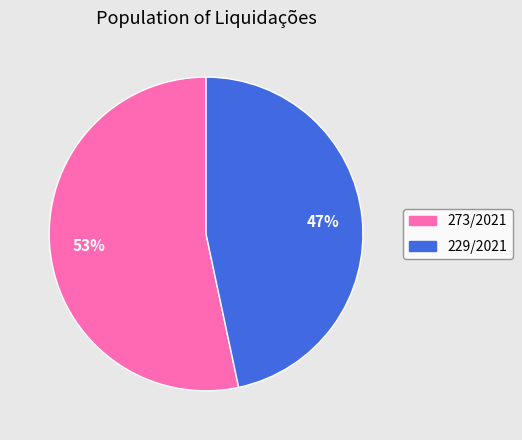

Which category accounts for the majority?

273/2021